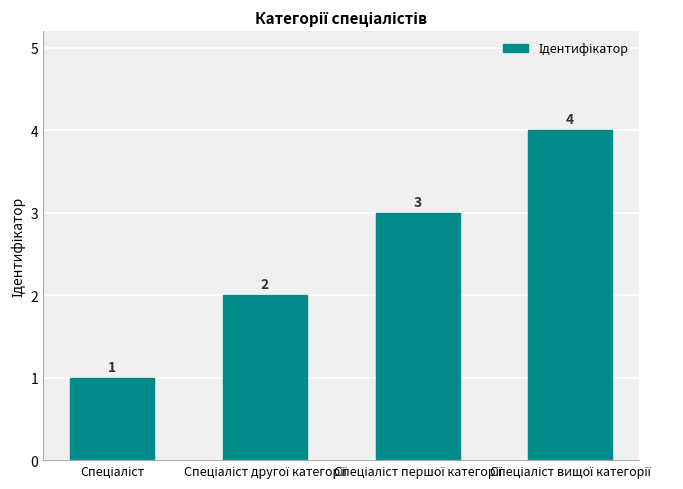

What is the greatest value displayed?

4